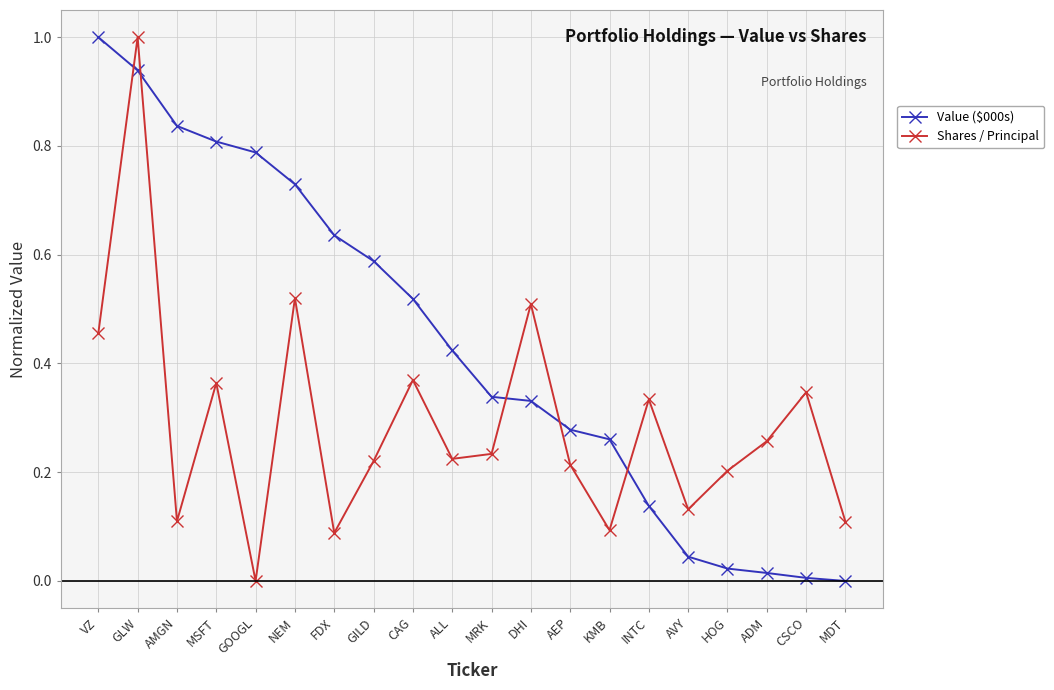

Which series changed the most between GILD and AVY?

Value ($000s)